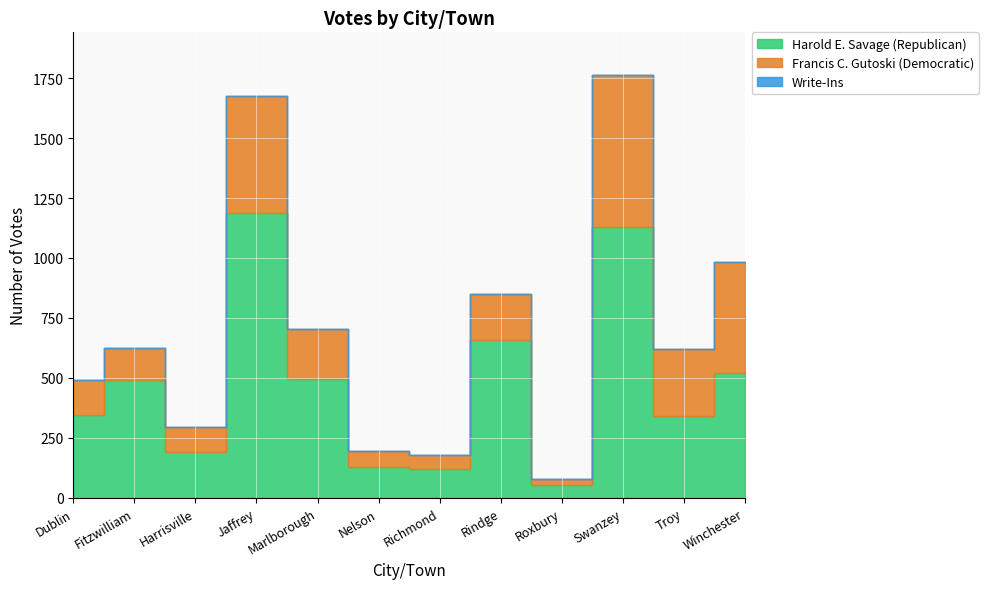

What are all the series names shown in the legend?

Harold E. Savage (Republican), Francis C. Gutoski (Democratic), Write-Ins